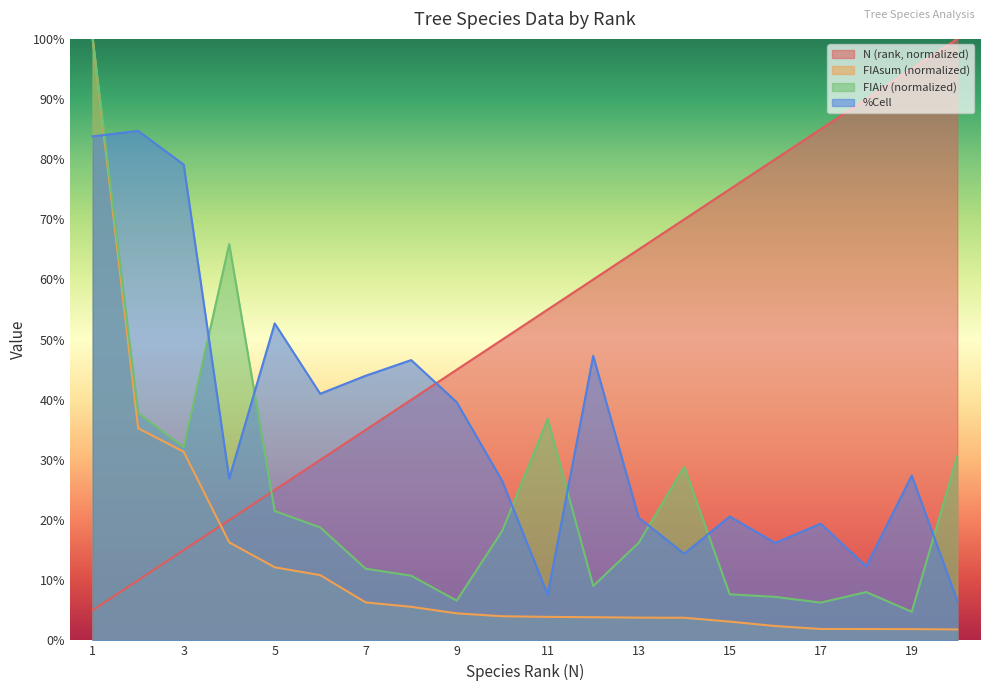

True or false: FIAiv (normalized) has a value of 6.3 at 17.

True